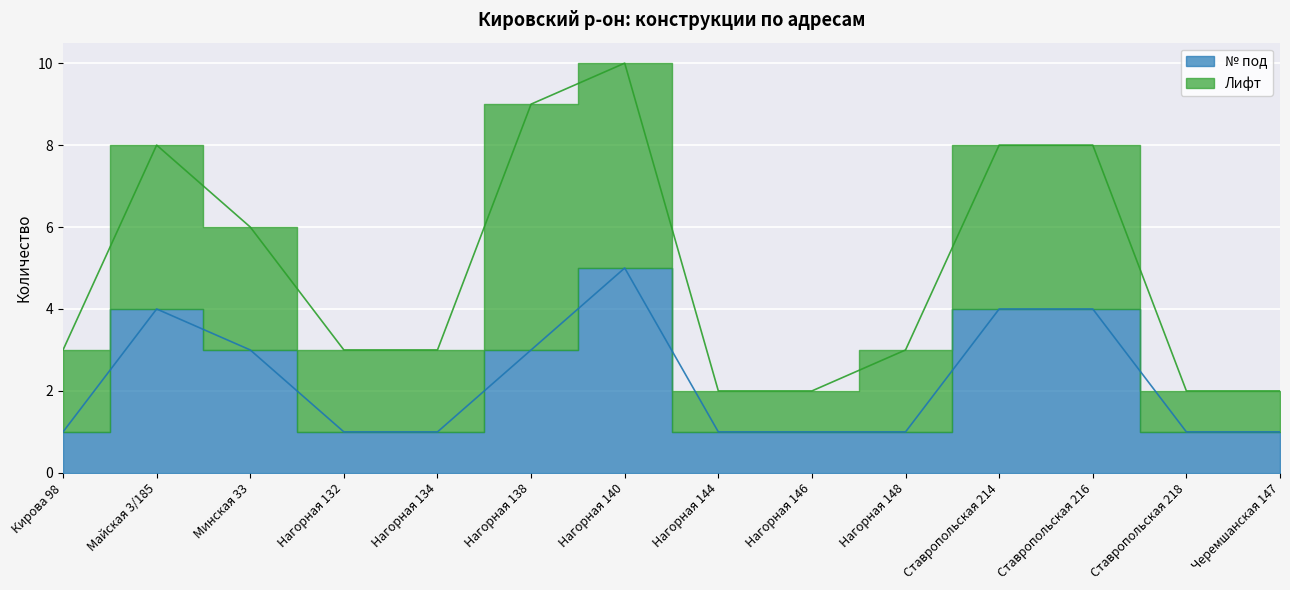

Rank the categories by value from highest to lowest.

Нагорная 140, Майская 3/185, Ставропольская 214, Ставропольская 216, Минская 33, Нагорная 138, Кирова 98, Нагорная 132, Нагорная 134, Нагорная 144, Нагорная 146, Нагорная 148, Ставропольская 218, Черемшанская 147